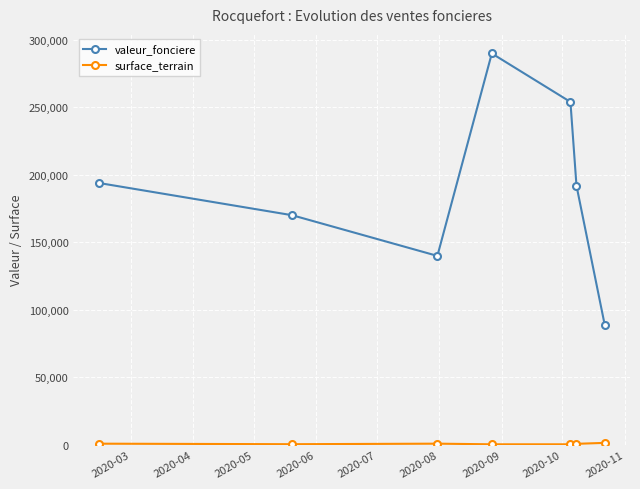

How many interior local valleys does the valeur_fonciere series have?

1